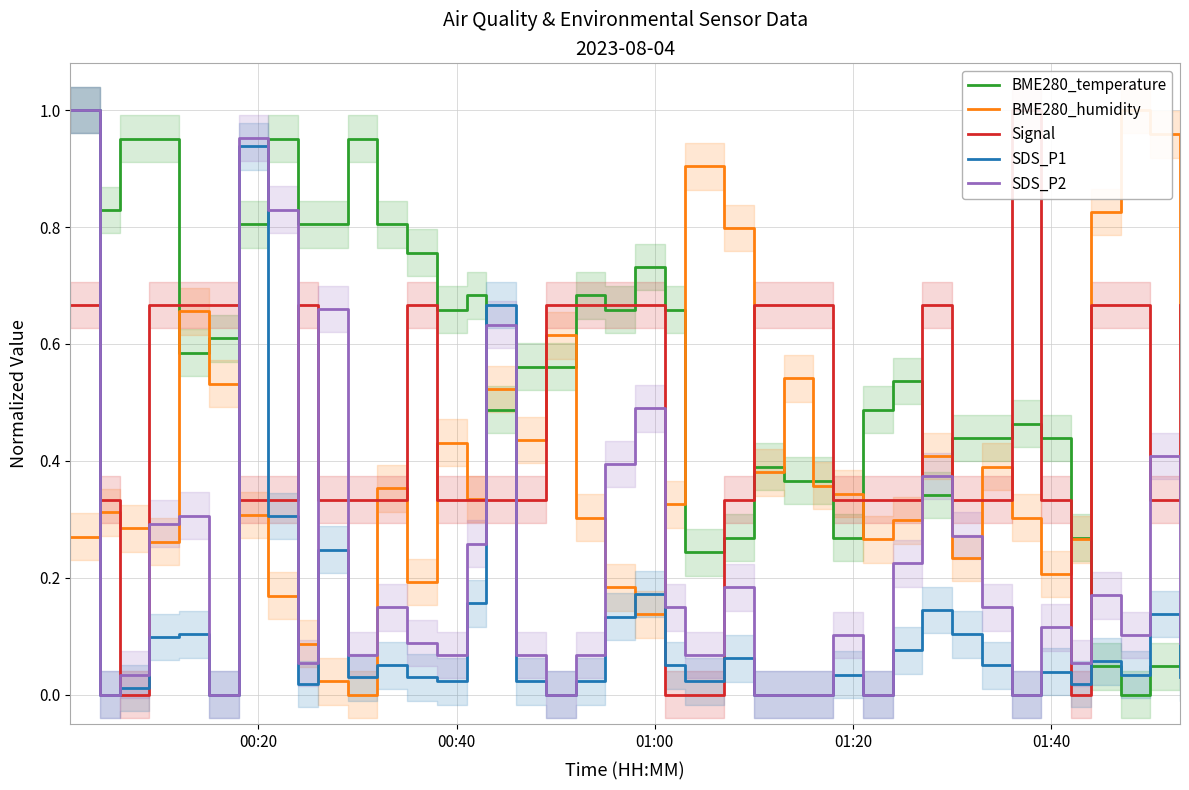

What is the value of the SDS_P1 point at the 24th from the left?

0.1